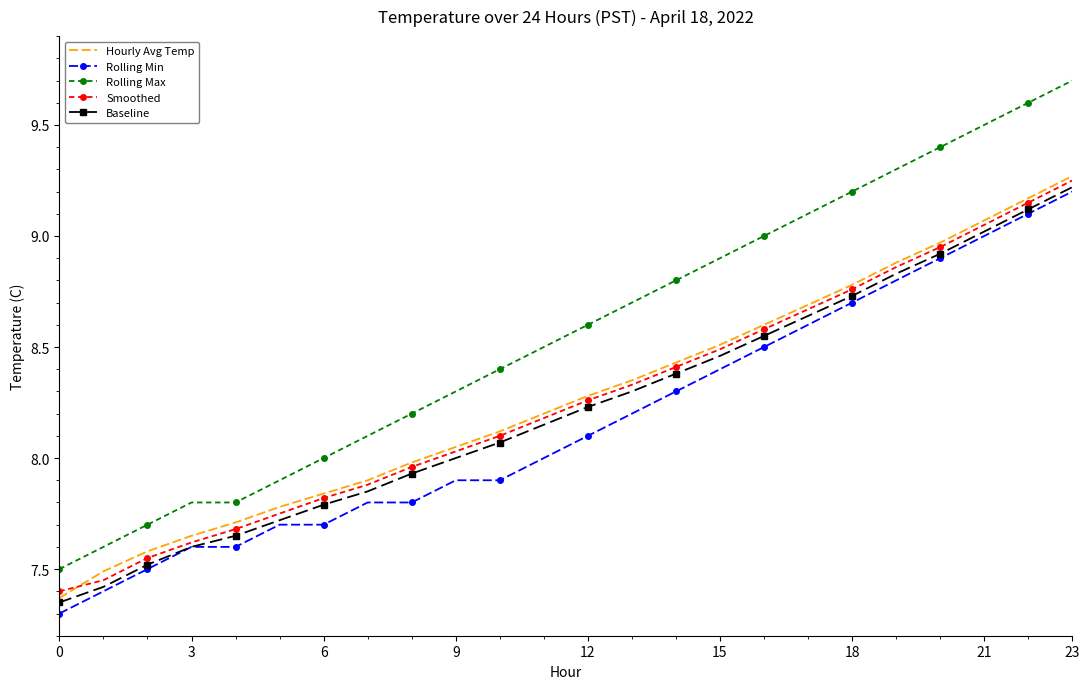

Which series has the widest spread of values?

Rolling Max